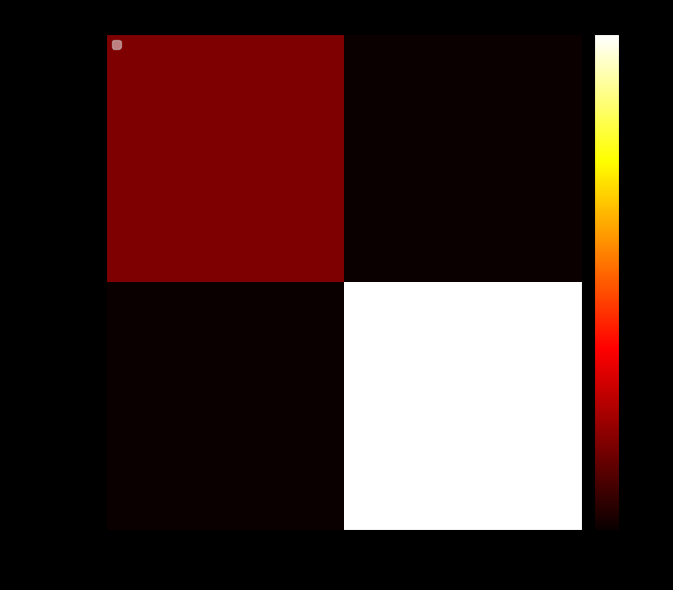

The value of 2fef316d... at 1 is 2. True or false?

False